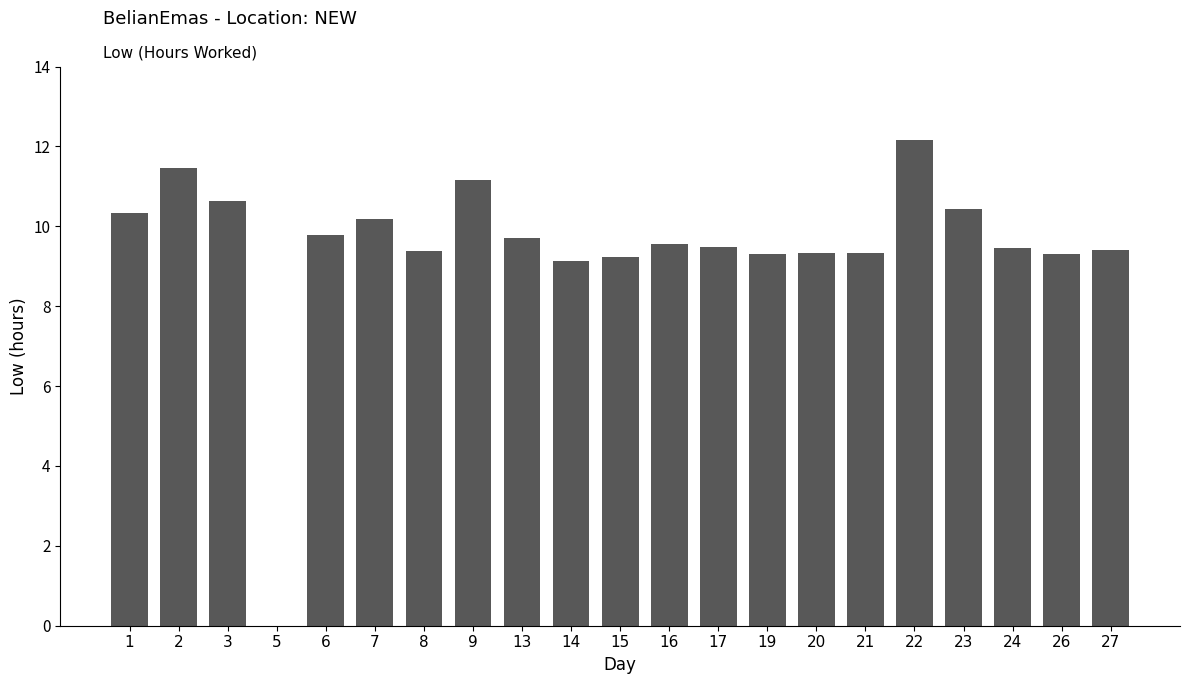

What is the greatest value displayed?

12.2